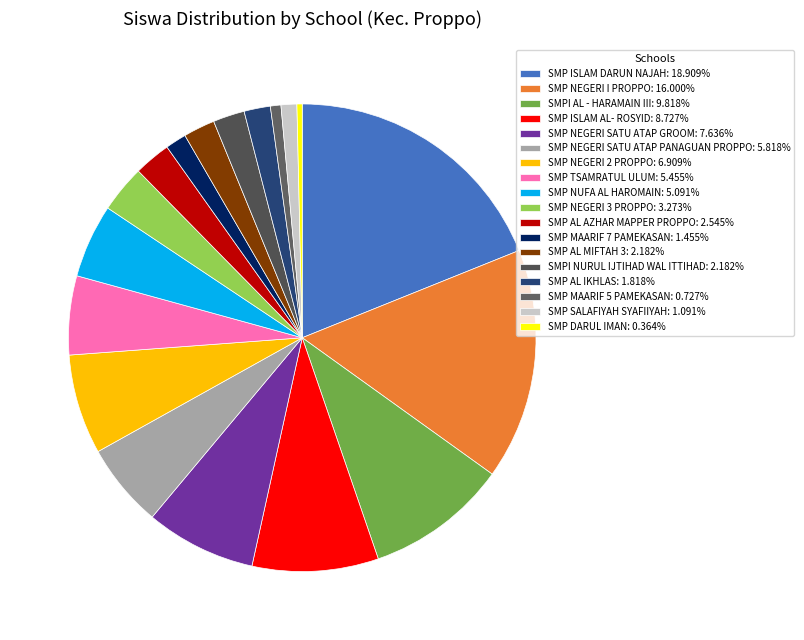

Which category has the smallest portion of the pie?

SMP DARUL IMAN